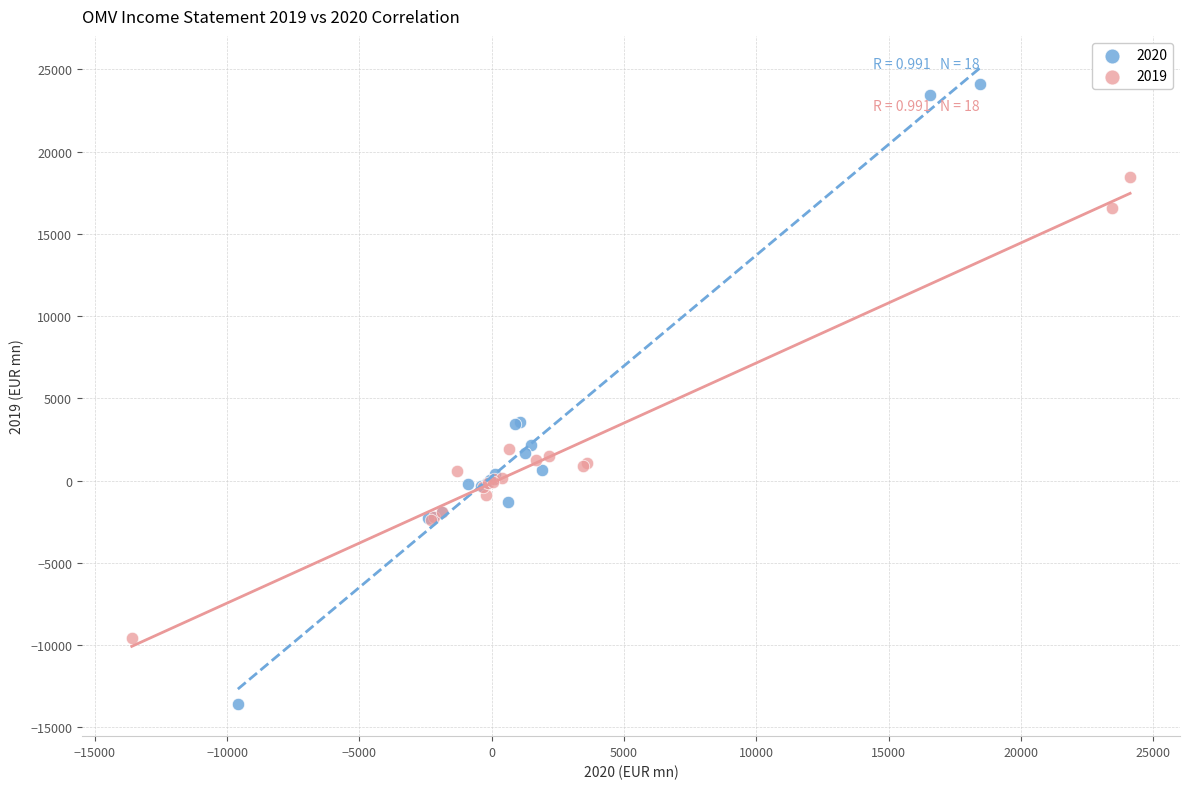

Which series has the widest spread of Y values?

2020